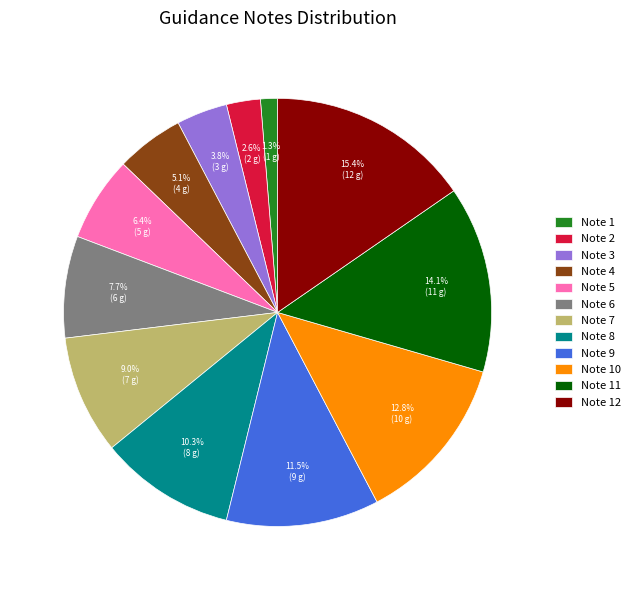

Rank the categories by value from lowest to highest.

Note 1, Note 2, Note 3, Note 4, Note 5, Note 6, Note 7, Note 8, Note 9, Note 10, Note 11, Note 12